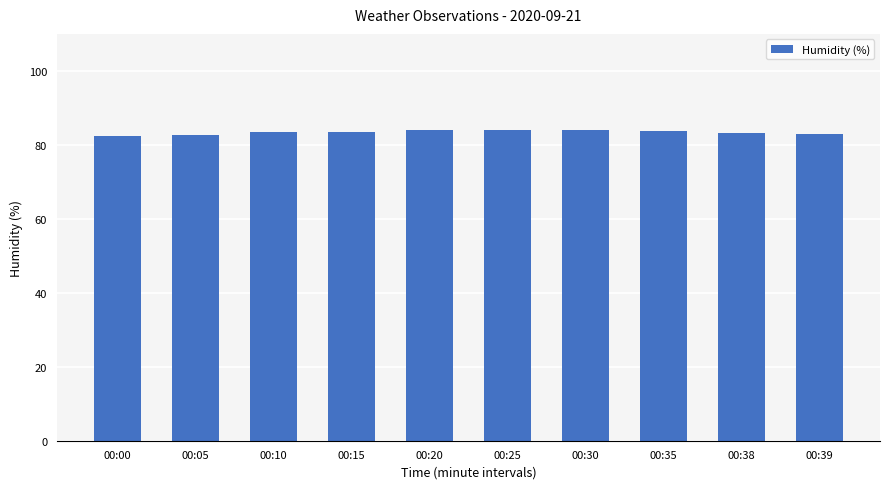

How many bars are there in total?

10